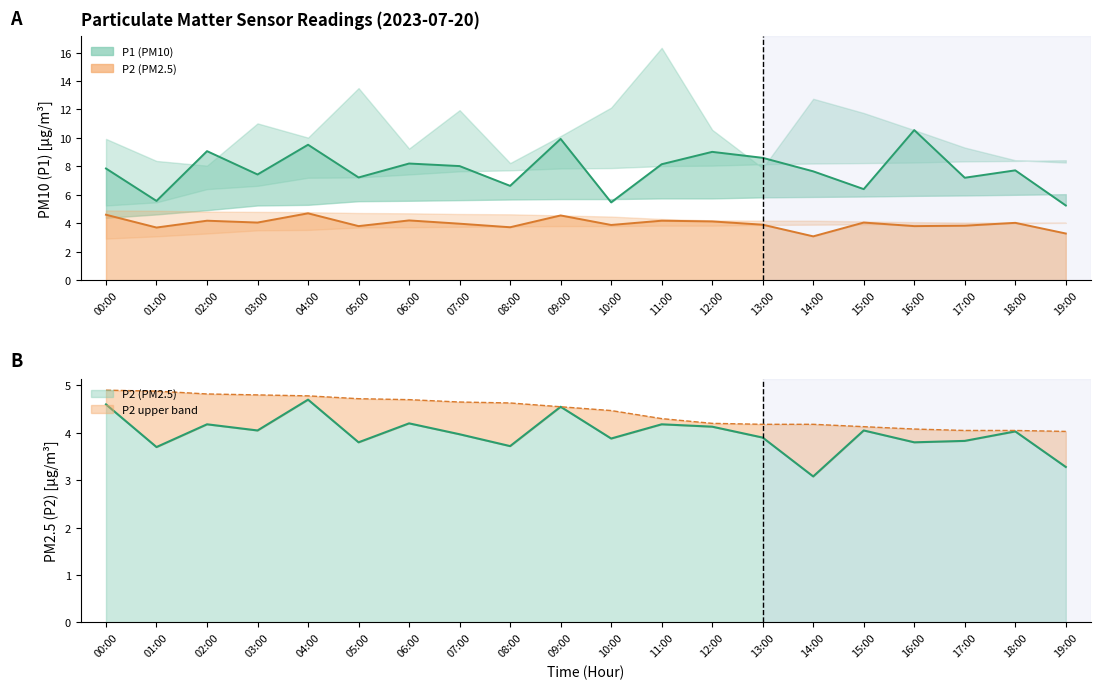

Which category has the lowest value across all series?

14:00